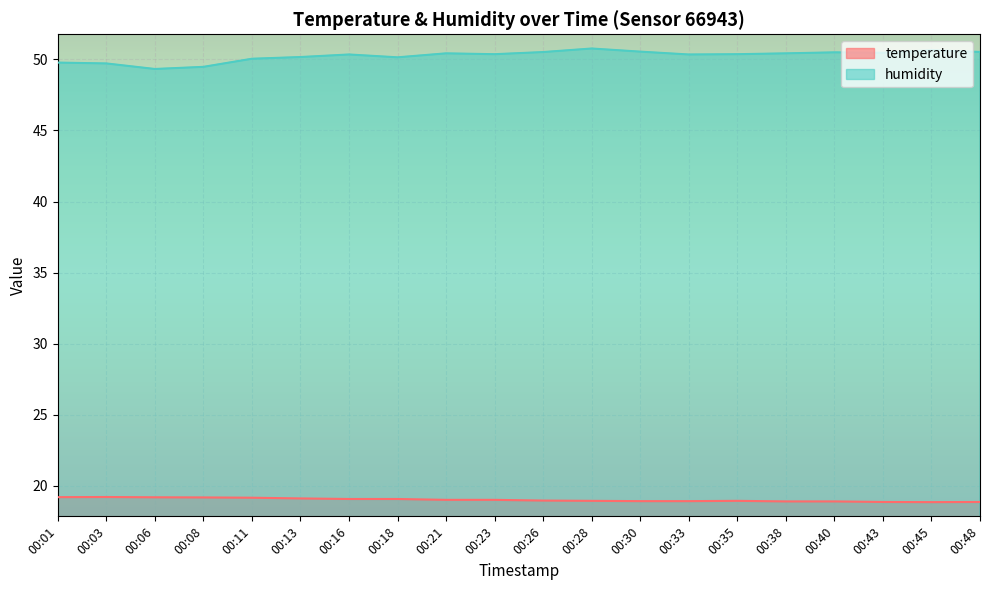

What is the difference between the maximum and minimum values in the temperature series?

0.4